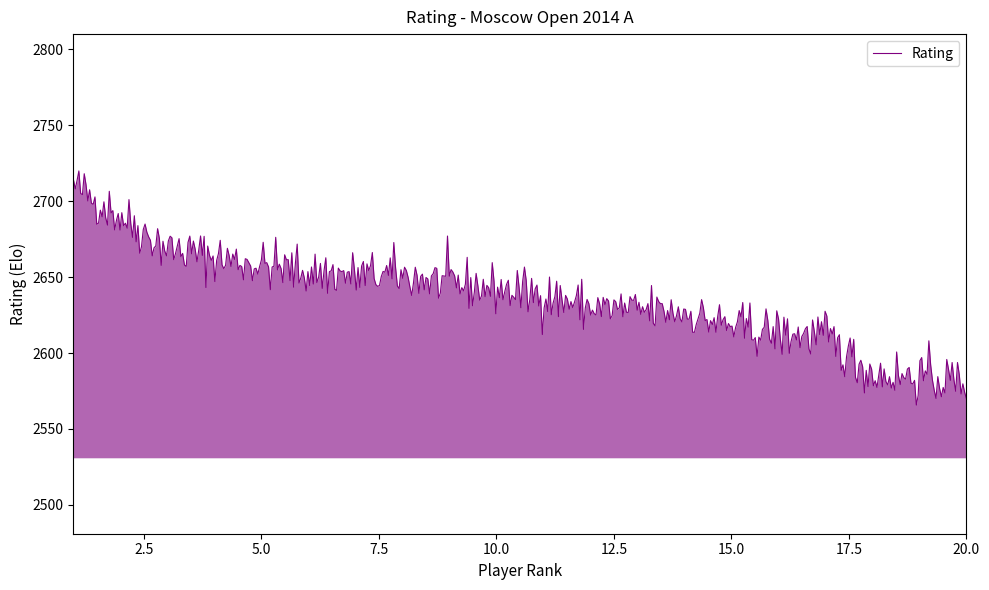

What is the difference between the maximum and minimum values?

154.2